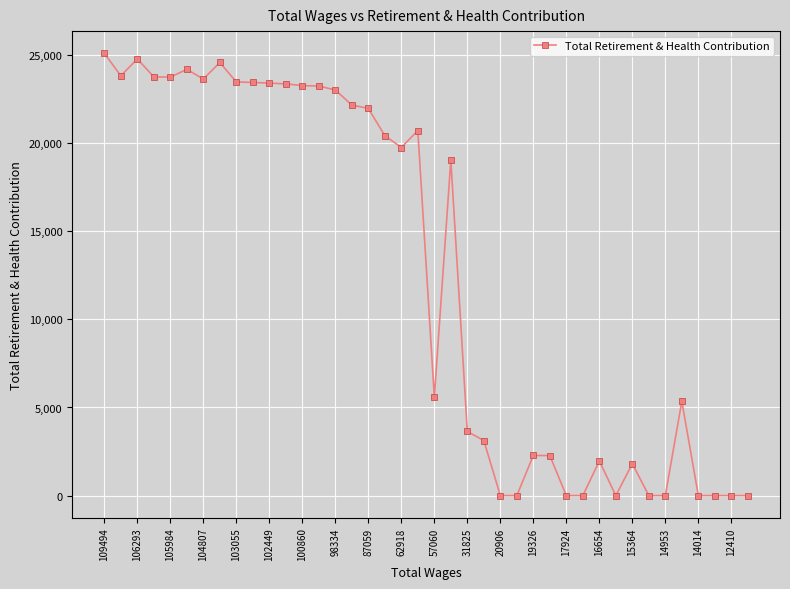

What is the sum of all values?

506939